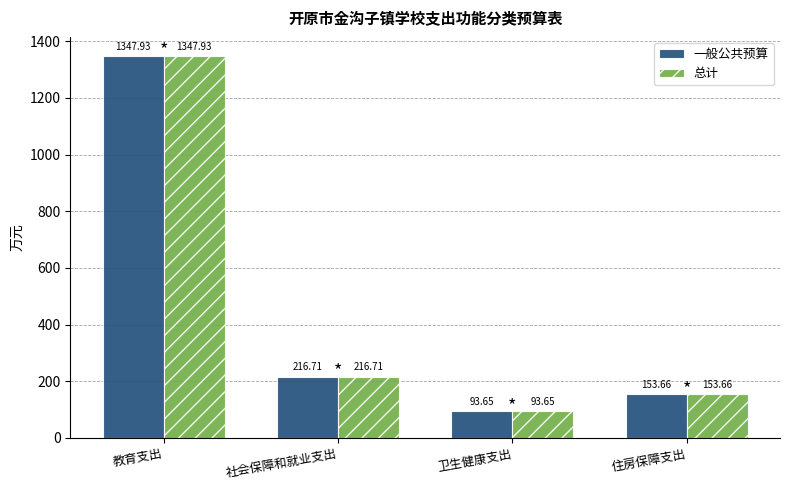

What is the label of the 4th bar from the left?

住房保障支出